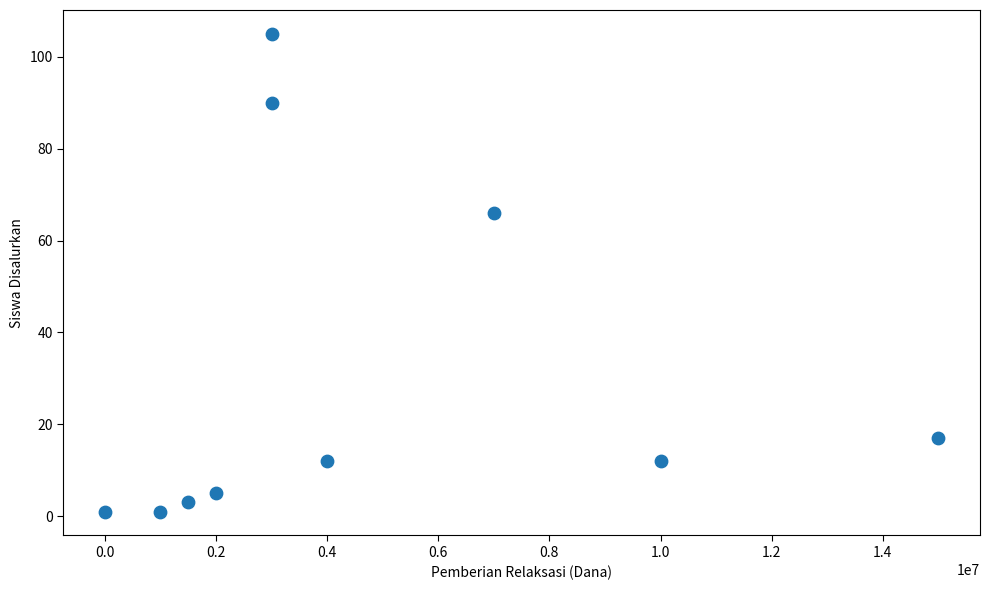

What Y value in the scatter plot is closest to 53?

66